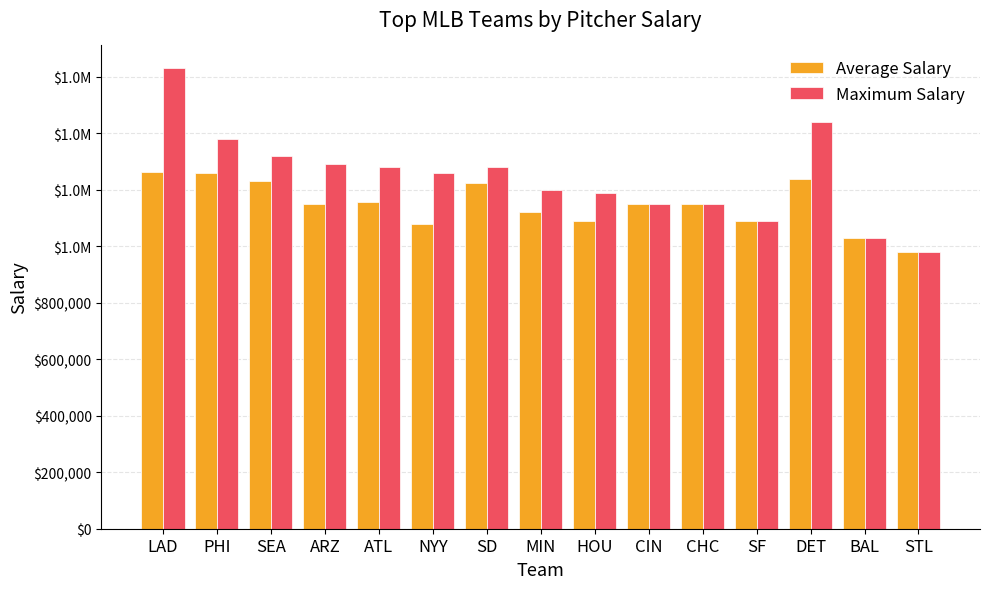

What are all the series names shown in the legend?

Average Salary, Maximum Salary